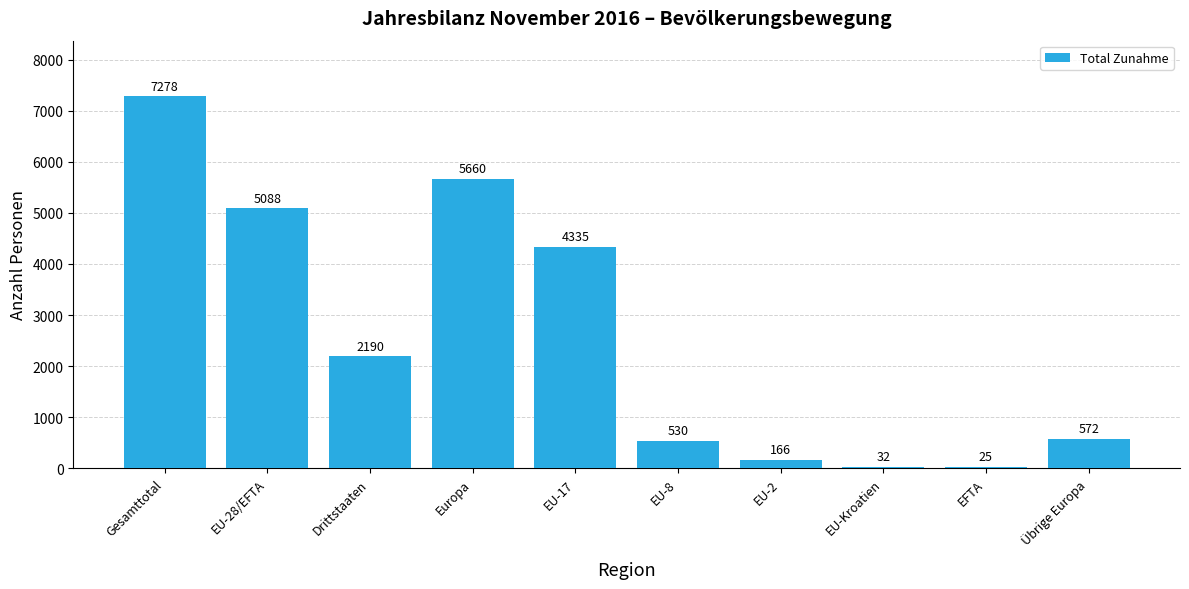

What is the difference between the values at EU-2 and EU-Kroatien?

134